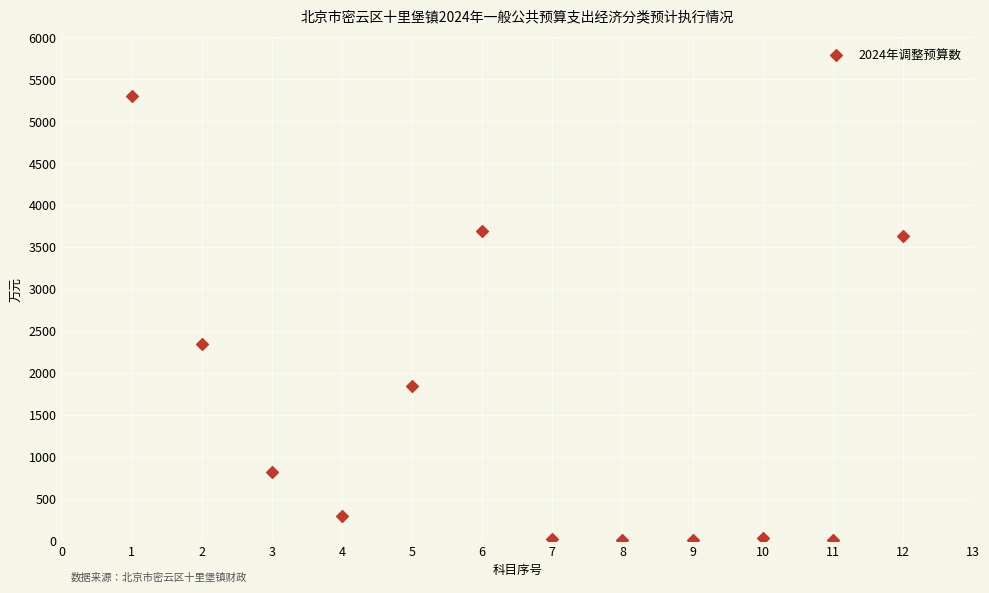

What is the range of X values (max minus min)?

11.0